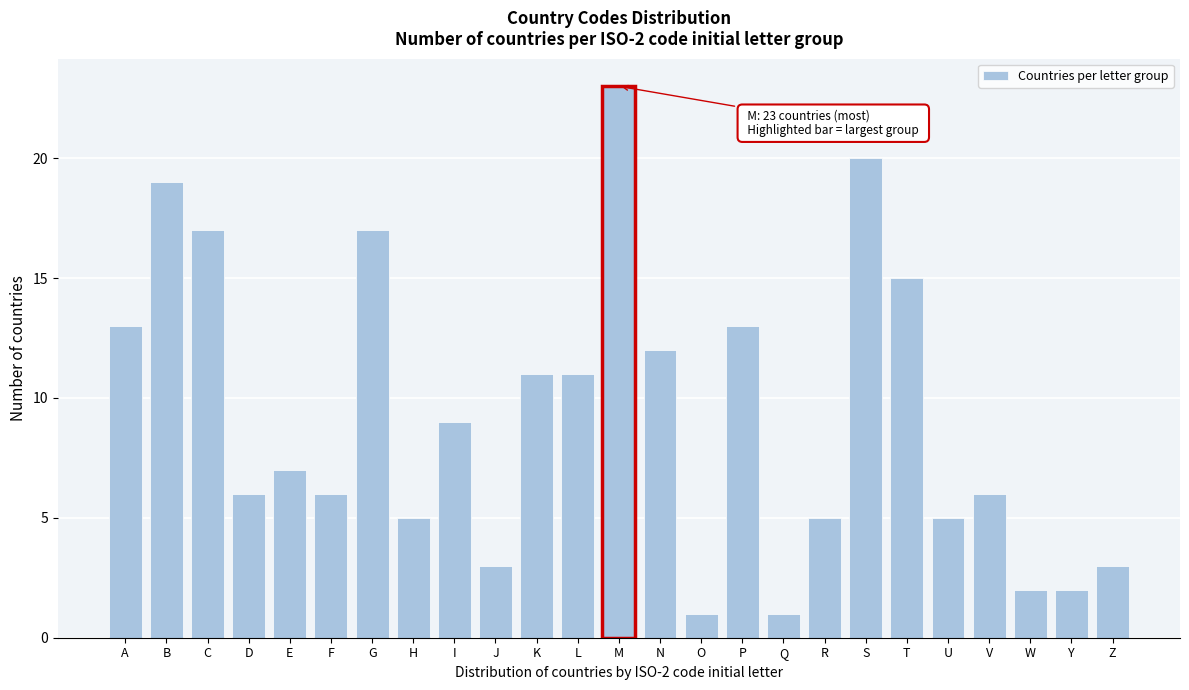

Reading left to right, extract all data points from this chart.

A=13	B=19	C=17	D=6	E=7	F=6	G=17	H=5	I=9	J=3	K=11	L=11	M=23	N=12	O=1	P=13	Q=1	R=5	S=20	T=15	U=5	V=6	W=2	Y=2	Z=3